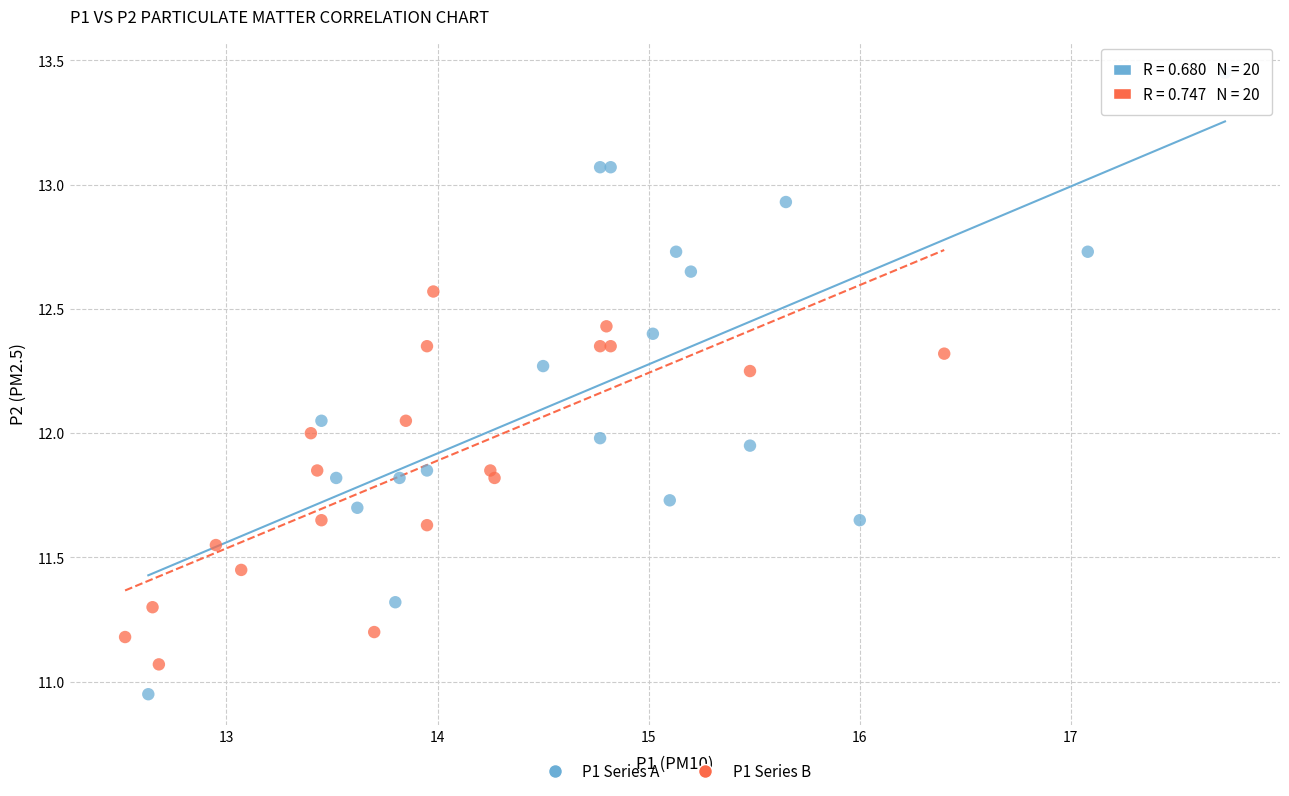

Which series contains the highest Y value?

P1 Series A